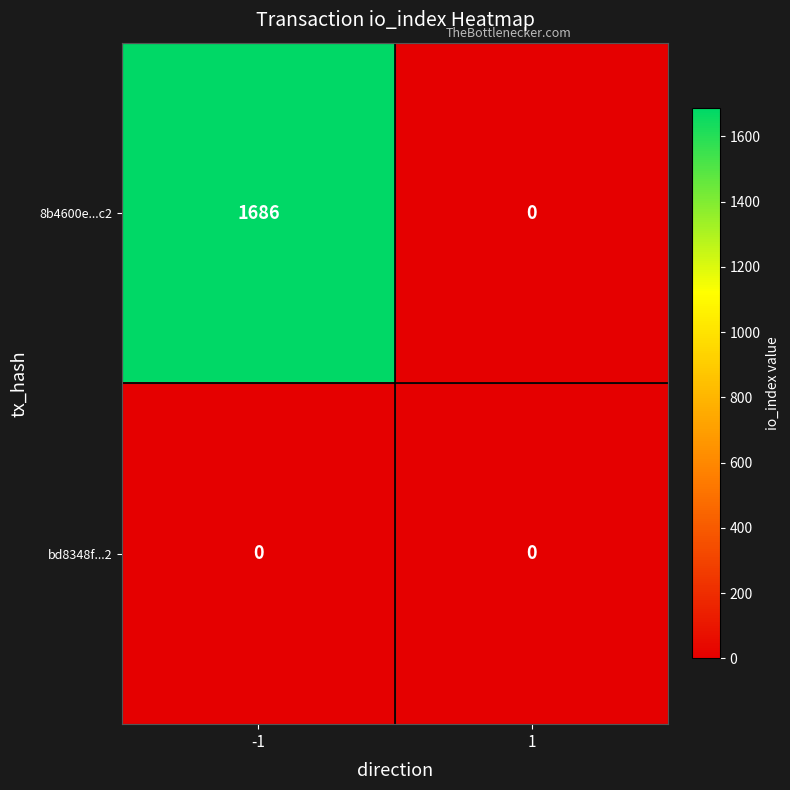

Which series changed the most between -1 and 1?

8b4600e...c2